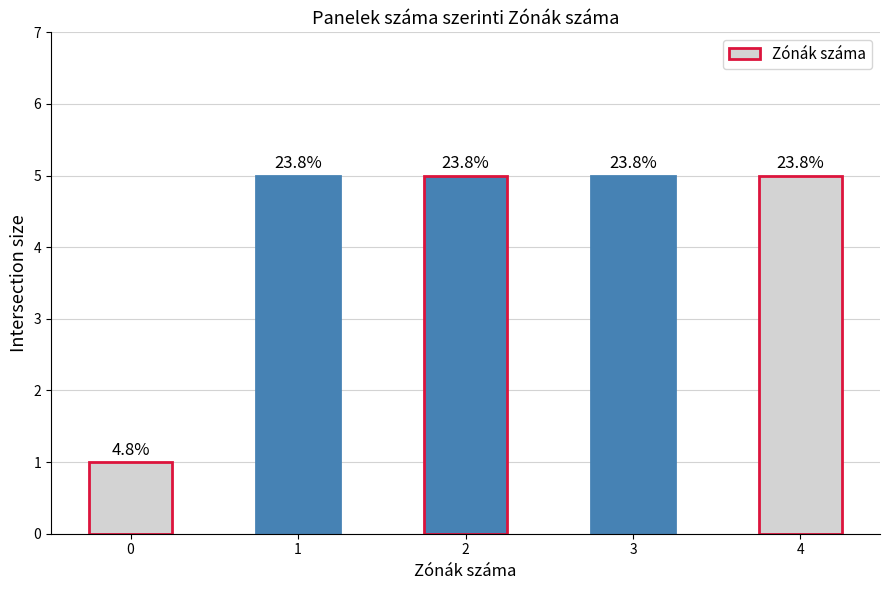

Is it true that the value at 3 is 9?

False